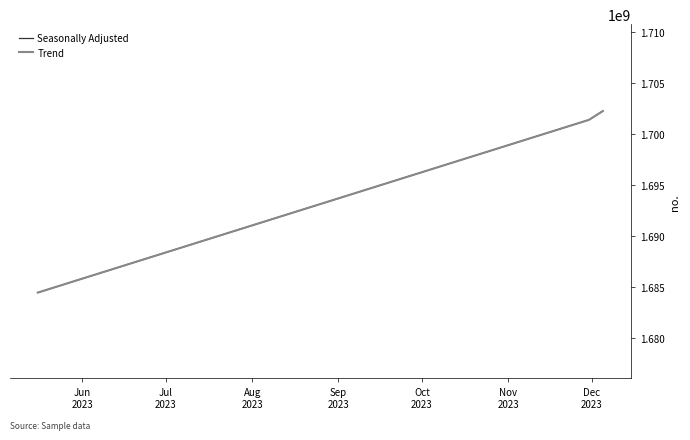

Does the chart have visible grid lines?

No